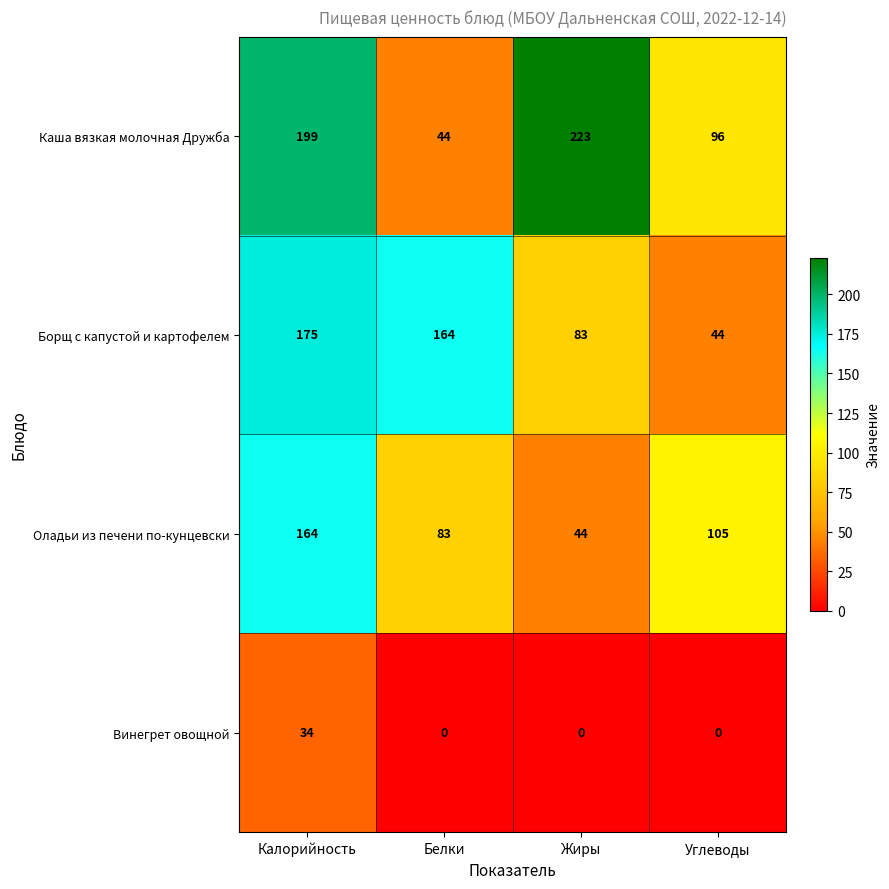

The Винегрет овощной series shows 15 at Белки. True or false?

False